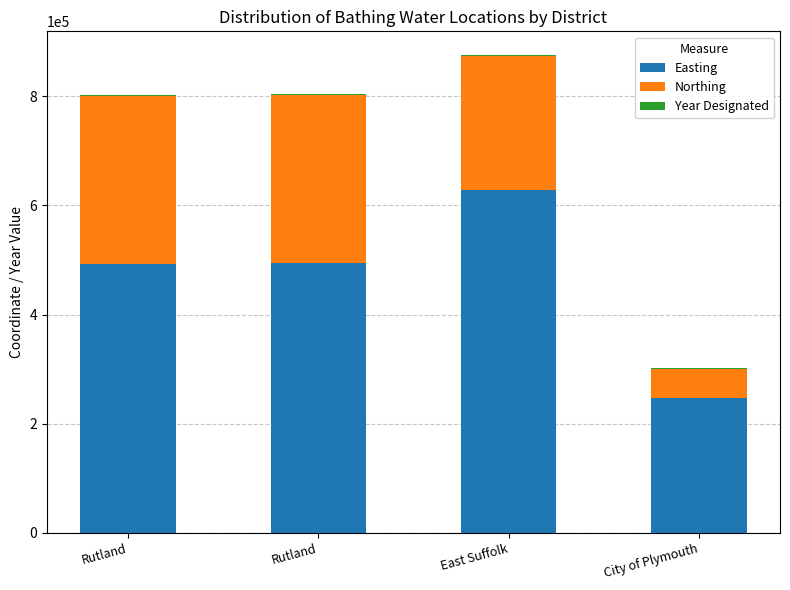

What is the value of the Easting bar at the 1st from the left?

492626